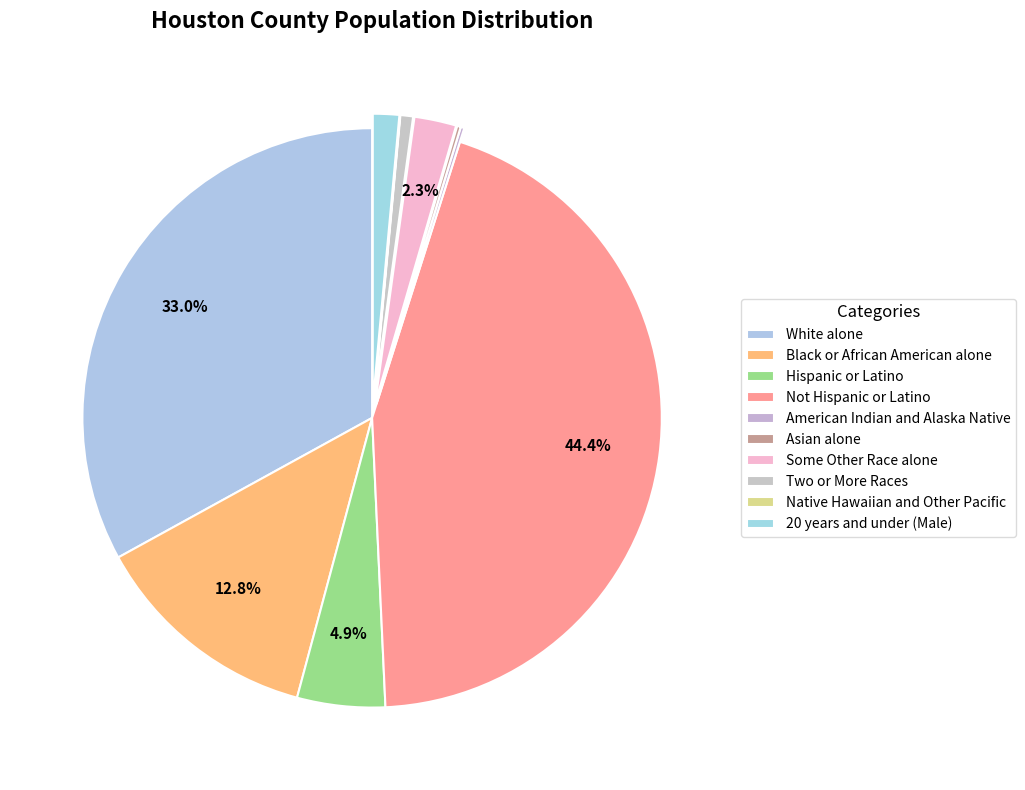

Is White alone the majority of the pie?

No